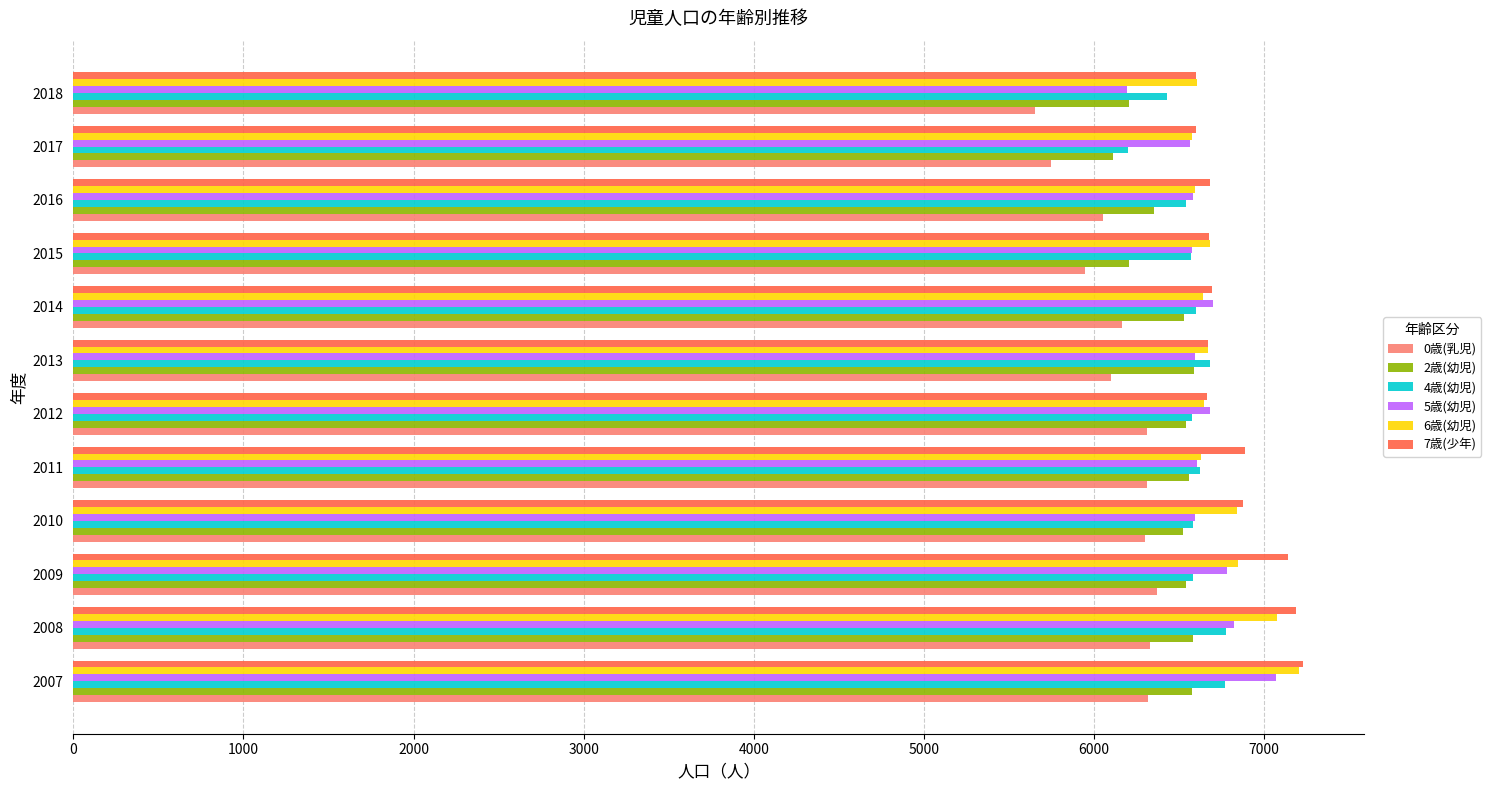

Is the value of 5歳(幼児) at 2010 greater than the value of 7歳(少年) at 2010?

No